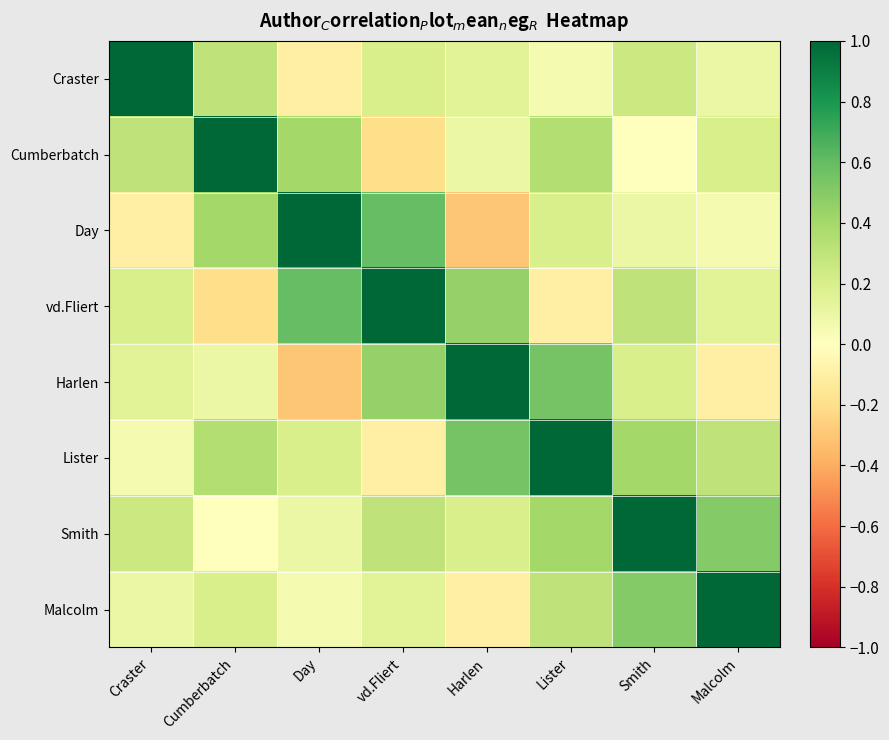

Reading left to right, transcribe all the data shown in this chart.

Craster: Craster=1.0	Cumberbatch=0.3	Day=-0.1	vd.Fliert=0.2	Harlen=0.1	Lister=0.1	Smith=0.2	Malcolm=0.1
Cumberbatch: Craster=0.3	Cumberbatch=1.0	Day=0.4	vd.Fliert=-0.2	Harlen=0.1	Lister=0.3	Smith=0.0	Malcolm=0.2
Day: Craster=-0.1	Cumberbatch=0.4	Day=1.0	vd.Fliert=0.6	Harlen=-0.3	Lister=0.2	Smith=0.1	Malcolm=0.1
vd.Fliert: Craster=0.2	Cumberbatch=-0.2	Day=0.6	vd.Fliert=1.0	Harlen=0.5	Lister=-0.1	Smith=0.3	Malcolm=0.1
Harlen: Craster=0.1	Cumberbatch=0.1	Day=-0.3	vd.Fliert=0.5	Harlen=1.0	Lister=0.6	Smith=0.2	Malcolm=-0.1
Lister: Craster=0.1	Cumberbatch=0.3	Day=0.2	vd.Fliert=-0.1	Harlen=0.6	Lister=1.0	Smith=0.4	Malcolm=0.3
Smith: Craster=0.2	Cumberbatch=0.0	Day=0.1	vd.Fliert=0.3	Harlen=0.2	Lister=0.4	Smith=1.0	Malcolm=0.5
Malcolm: Craster=0.1	Cumberbatch=0.2	Day=0.1	vd.Fliert=0.1	Harlen=-0.1	Lister=0.3	Smith=0.5	Malcolm=1.0